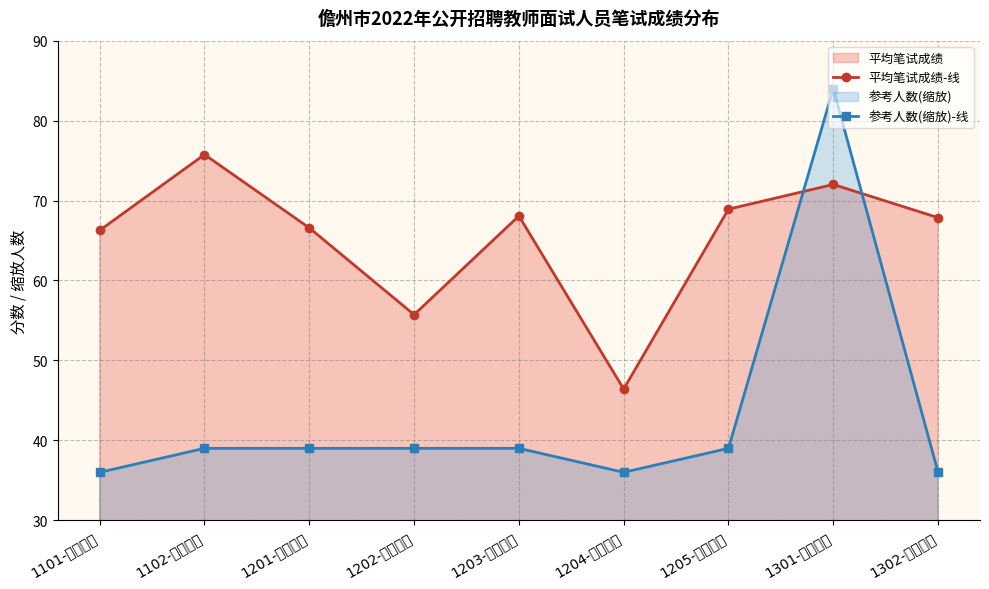

Reading left to right, what are all the values shown in this chart?

平均笔试成绩-线: 1101-中职语文=66.3	1102-中职心理=75.8	1201-高中语文=66.6	1202-高中数学=55.7	1203-高中英语=68.1	1204-高中物理=46.4	1205-高中生物=68.9	1301-初中语文=72.0	1302-初中数学=67.9
参考人数(缩放)-线: 1101-中职语文=36.0	1102-中职心理=39.0	1201-高中语文=39.0	1202-高中数学=39.0	1203-高中英语=39.0	1204-高中物理=36.0	1205-高中生物=39.0	1301-初中语文=84.0	1302-初中数学=36.0